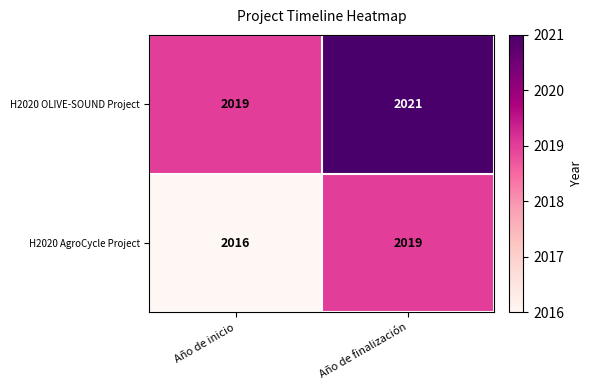

Is it true that H2020 OLIVE-SOUND Project equals 1295 at Año de inicio?

False